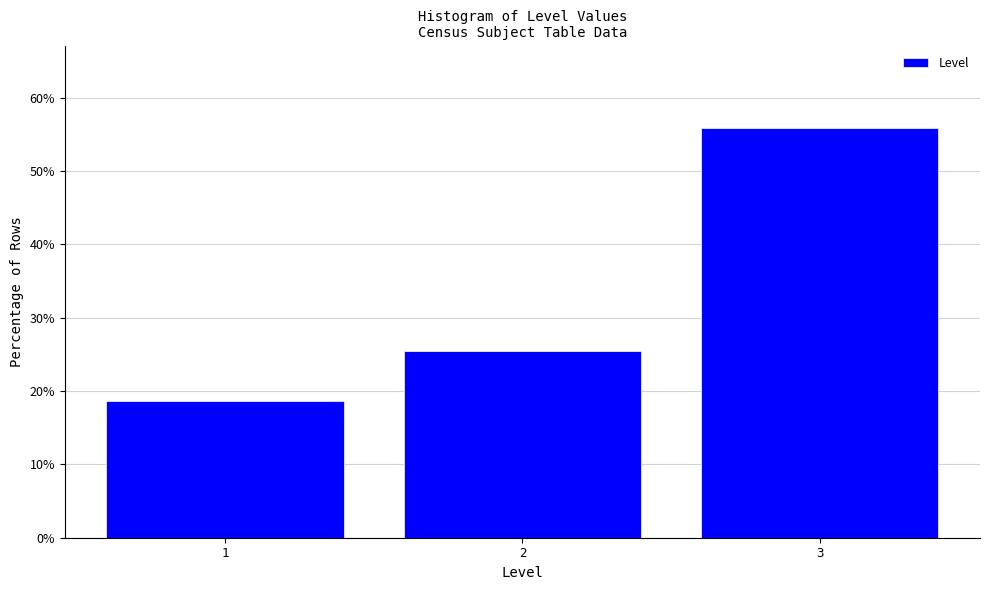

Reading left to right, list every bar in this chart as the range it spans on the x-axis followed by its height. The values are not printed on the chart, so give them approximately, as read against the axis.

0.5 to 1.5: 19
1.5 to 2.5: 25
2.5 to 3.5: 56